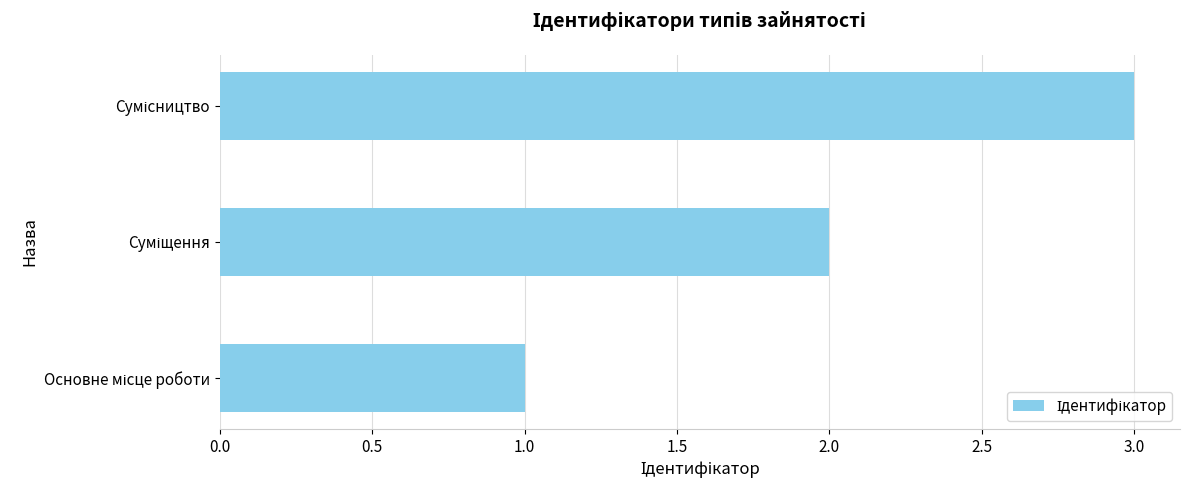

What is the maximum value shown in the chart?

3